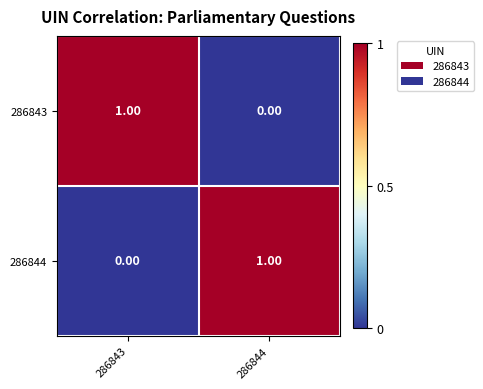

List the labels in order of 286844 value, largest first.

286844, 286843